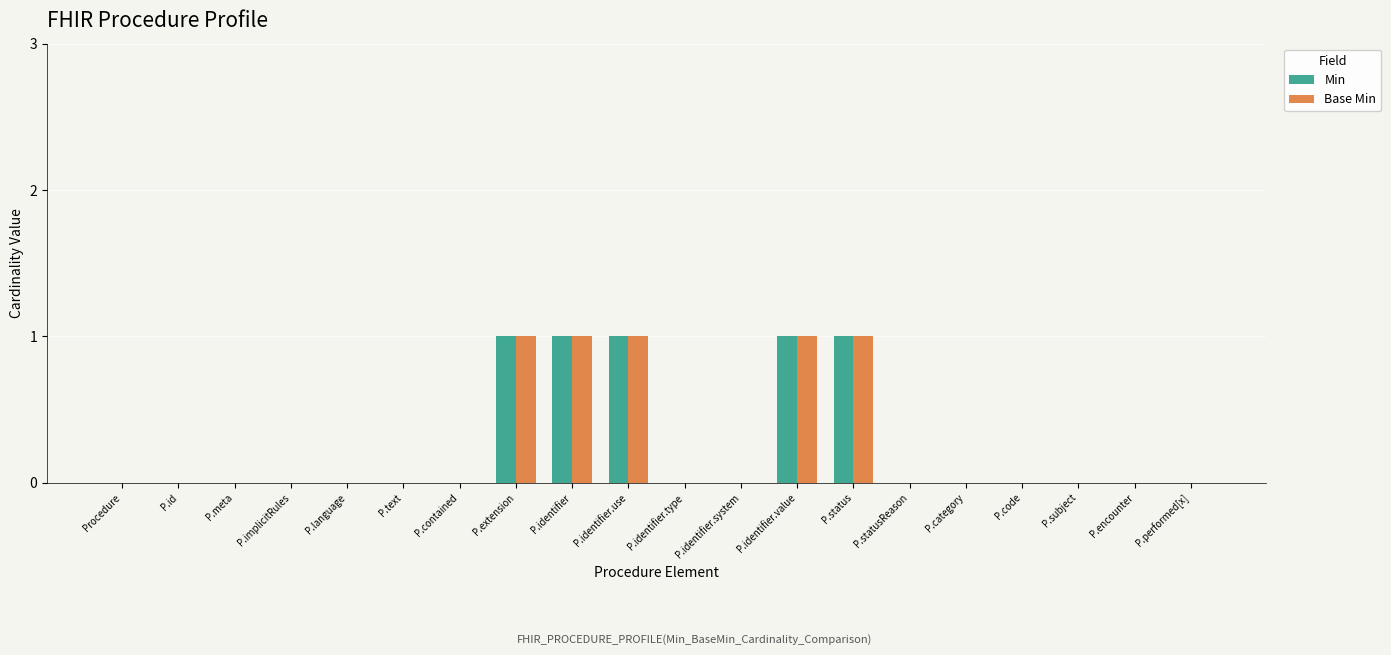

What is the sum of all Min values?

5